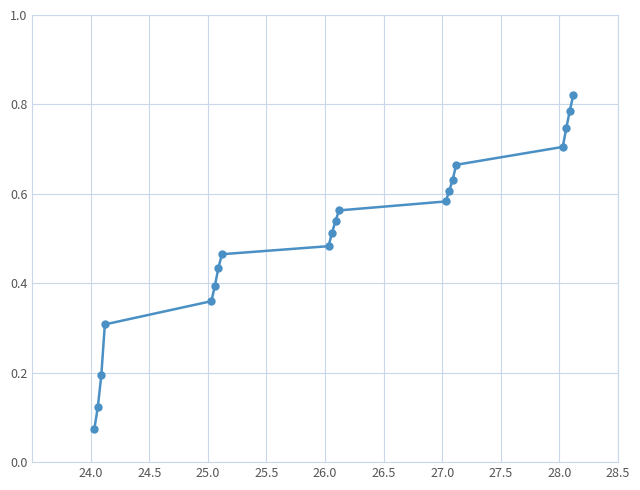

True or false: the data has more than 1 interior local peaks.

False